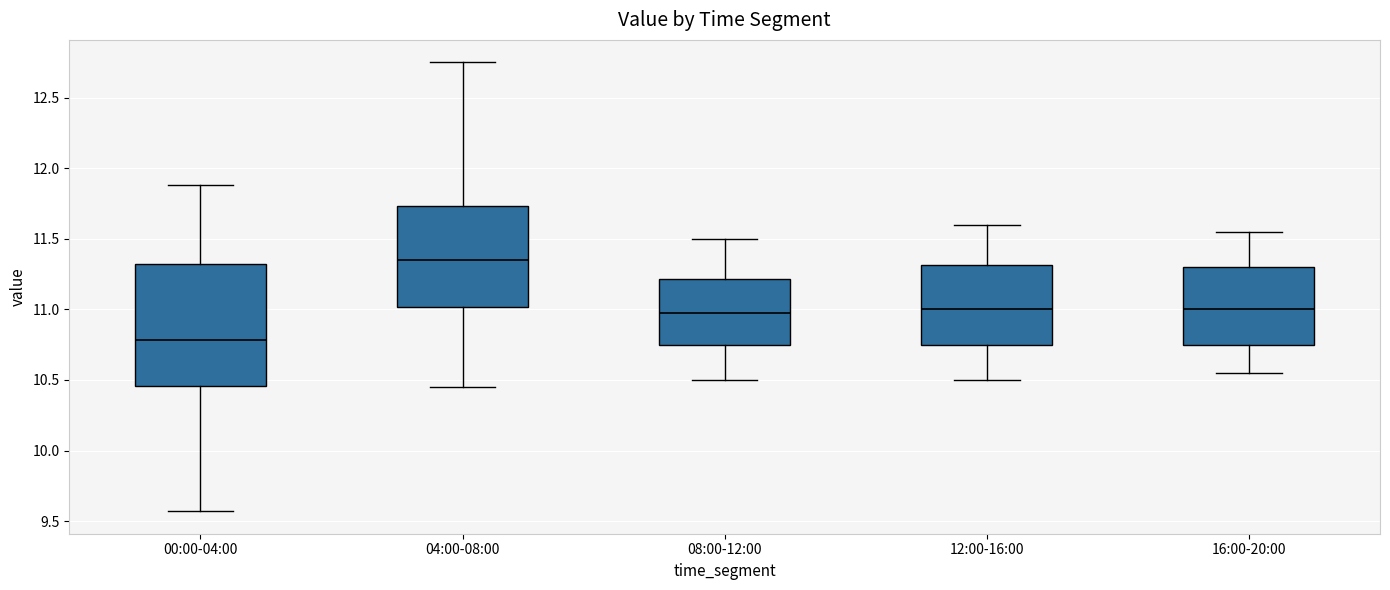

Comparing the boxes themselves (not the whiskers), which one is the tallest?

00:00-04:00